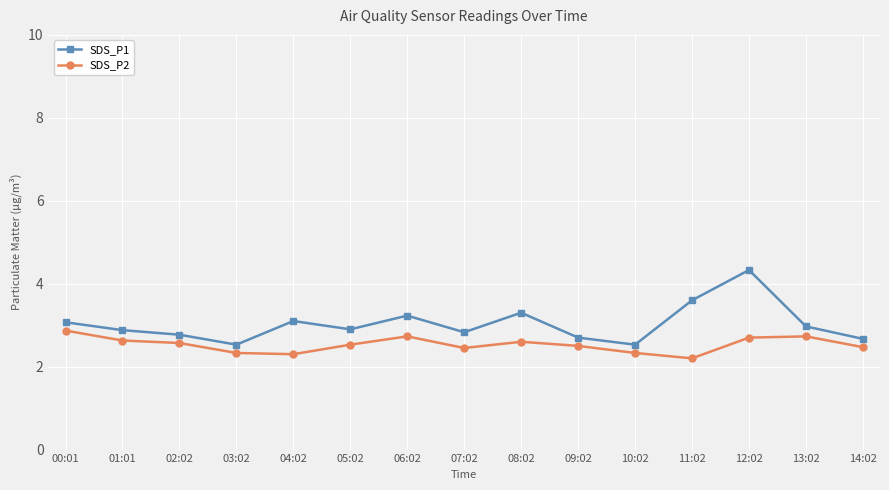

True or false: SDS_P1 has more than 0 interior local peaks.

True